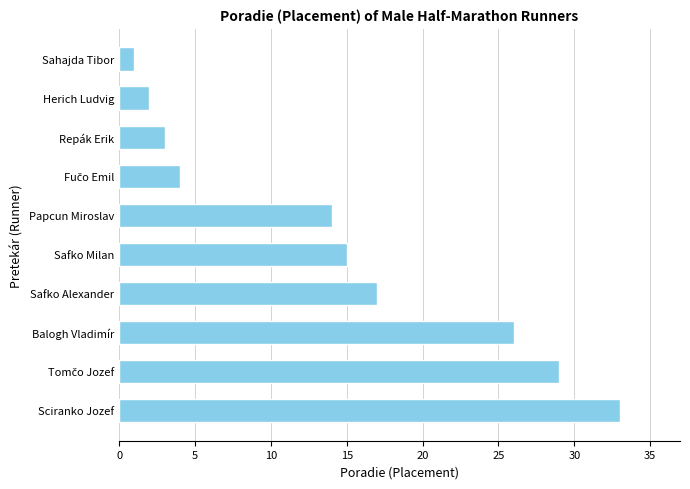

How many data points does each series have?

10